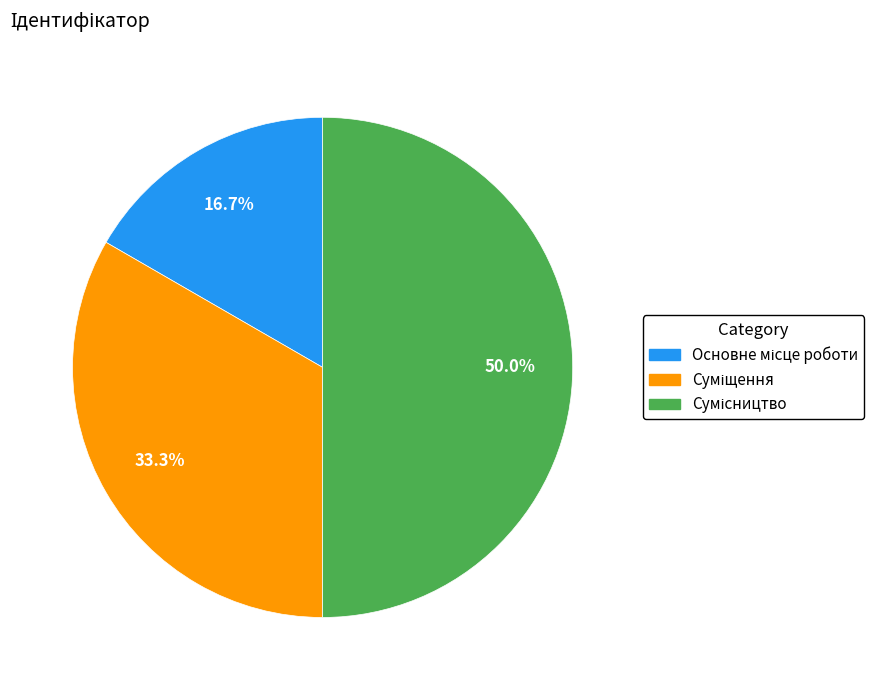

The Основне місце роботи slice represents 17% of the pie. True or false?

True